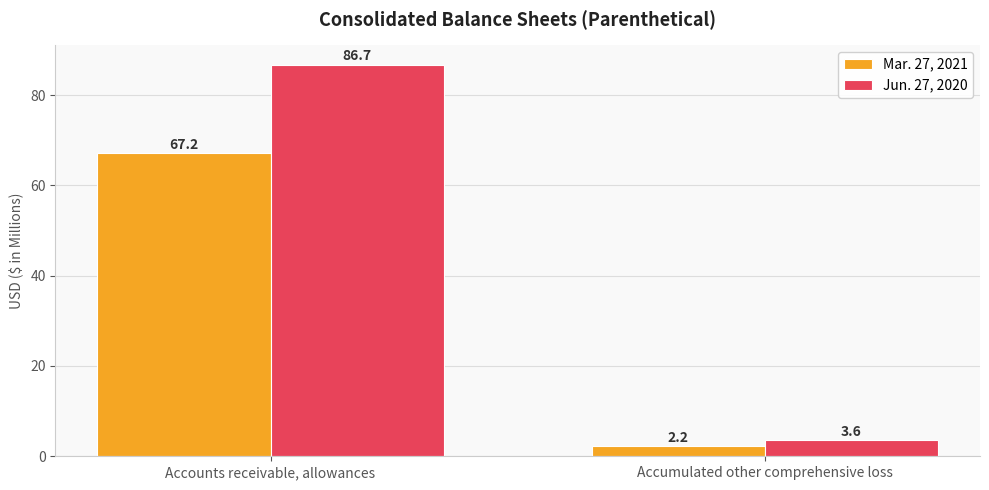

What is the sum of all Jun. 27, 2020 values?

90.3